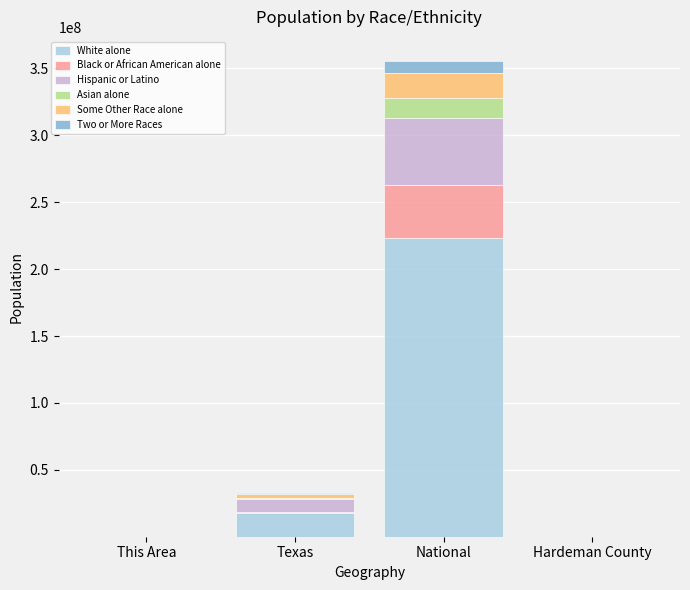

What is the total value across all series at National?

355750871